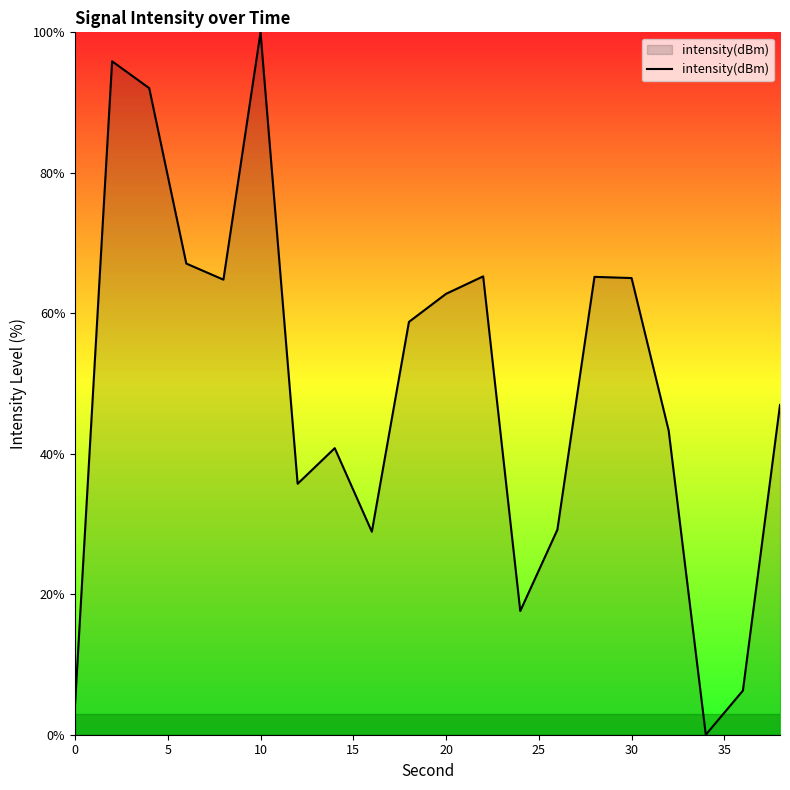

Does the chart display data point markers on the line(s)?

No